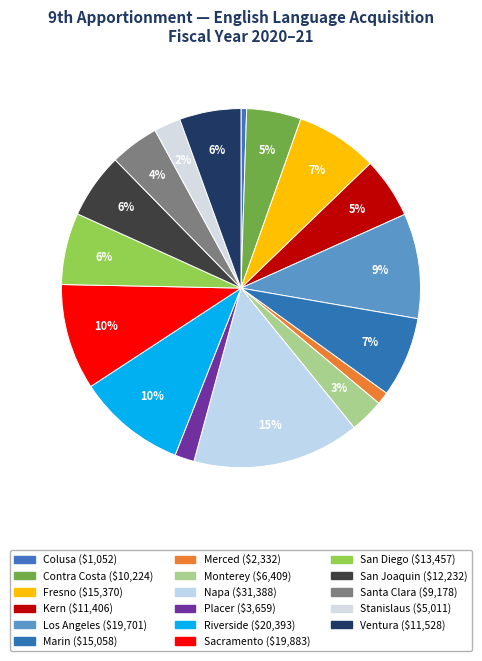

Count the number of slices in the pie.

17